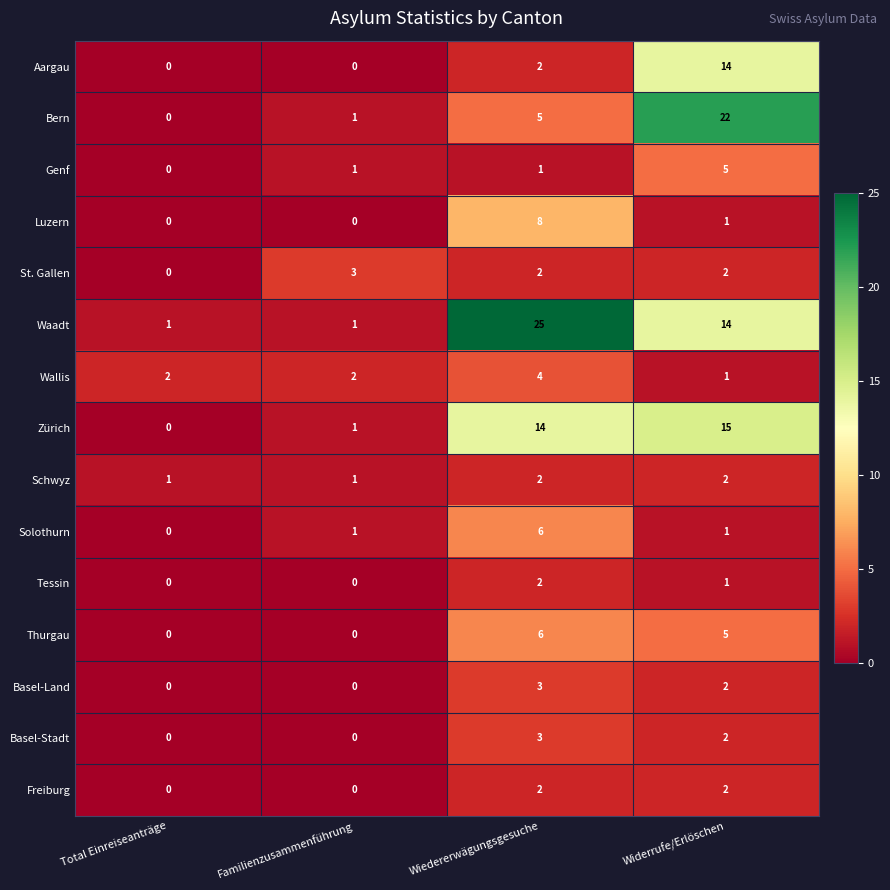

At which category does the chart reach its peak across all series?

Wiedererwägungsgesuche